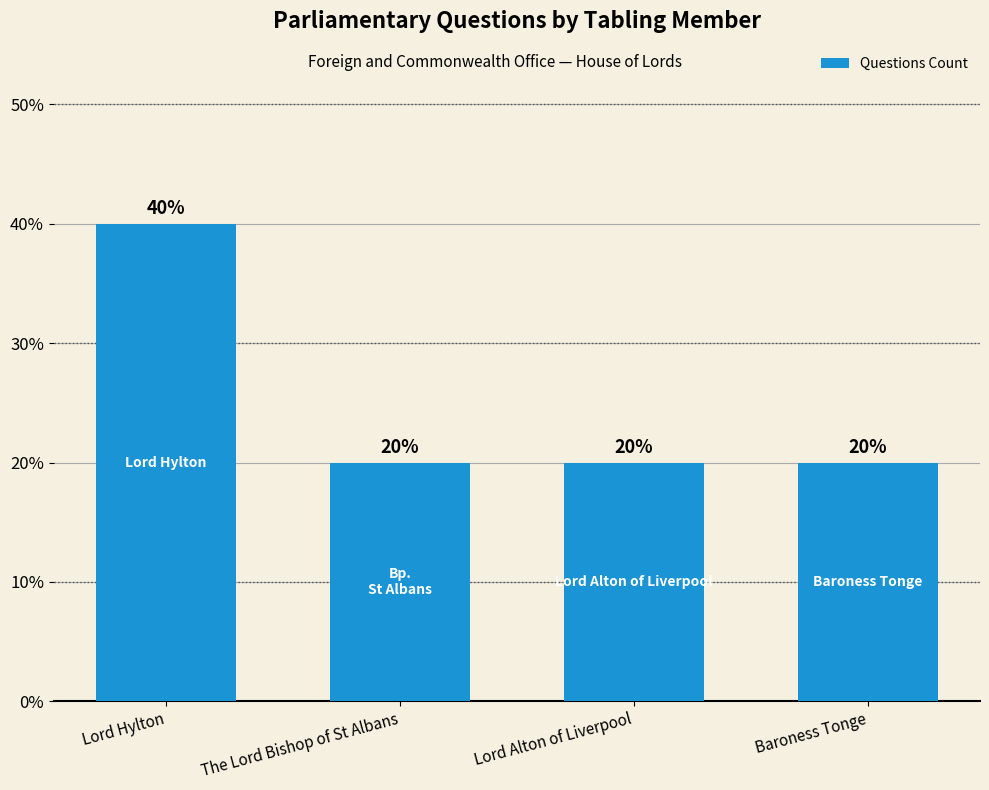

What is the sum of the values at Lord Alton of Liverpool and Baroness Tonge?

40